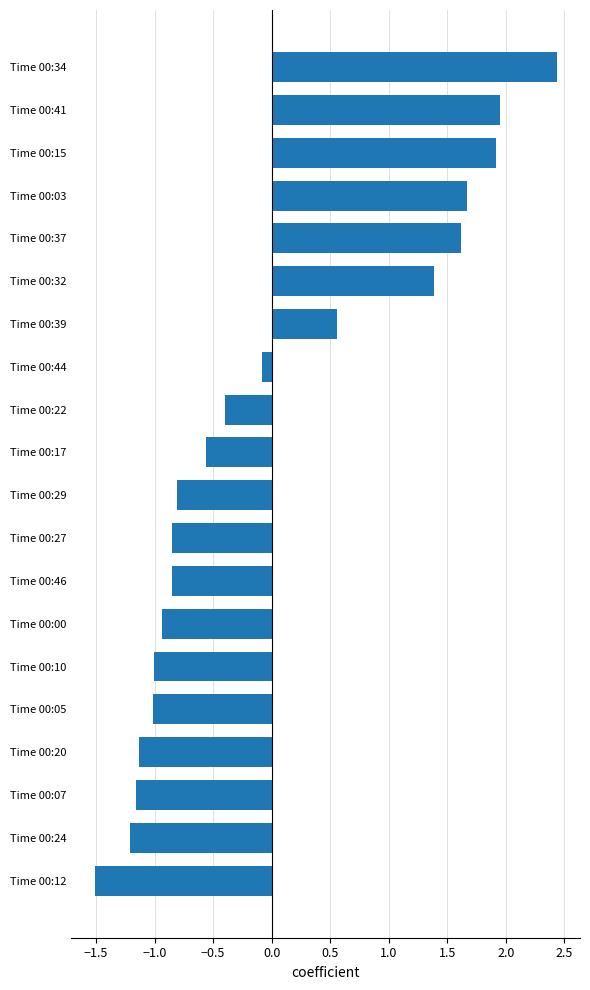

Does the chart contain stacked bars?

No